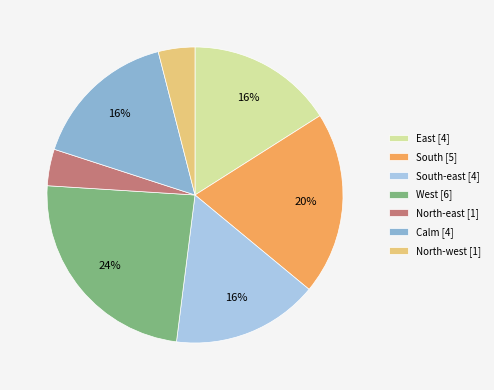

To the nearest percent, what percentage of the pie is North-west [1]?

4%